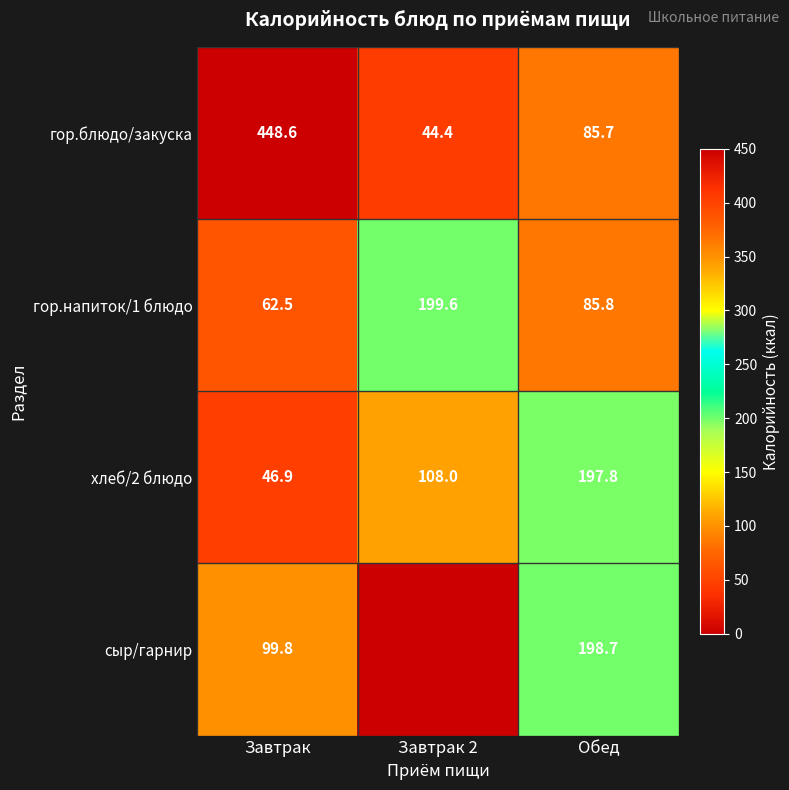

Where does the гор.блюдо/закуска series first go above 85?

Завтрак